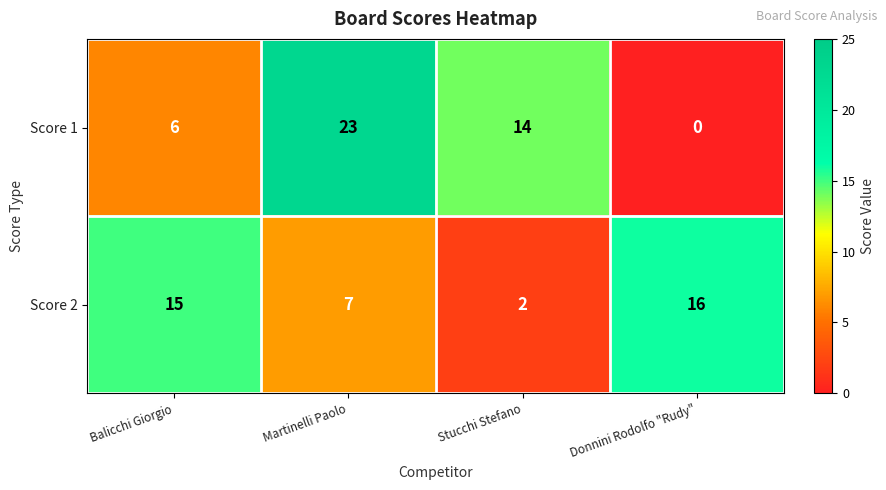

What is the difference between the second highest and minimum values in the Score 2 series?

13